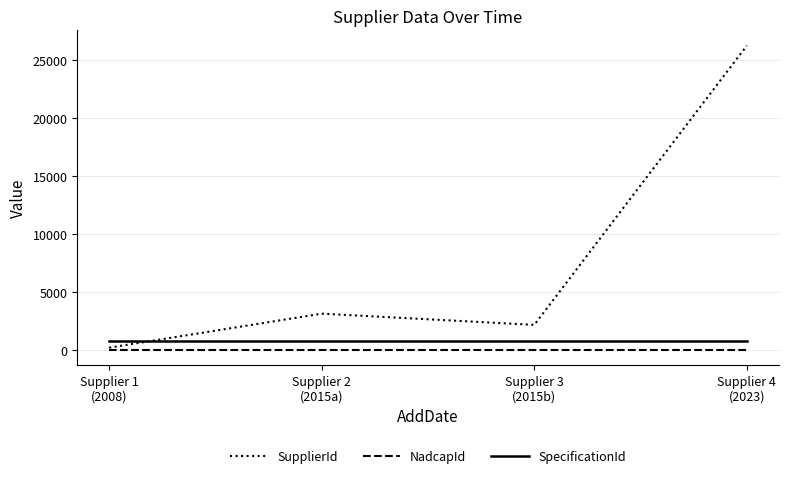

What value does the SupplierId series have at Supplier 2
(2015a), to the nearest 50?

3150